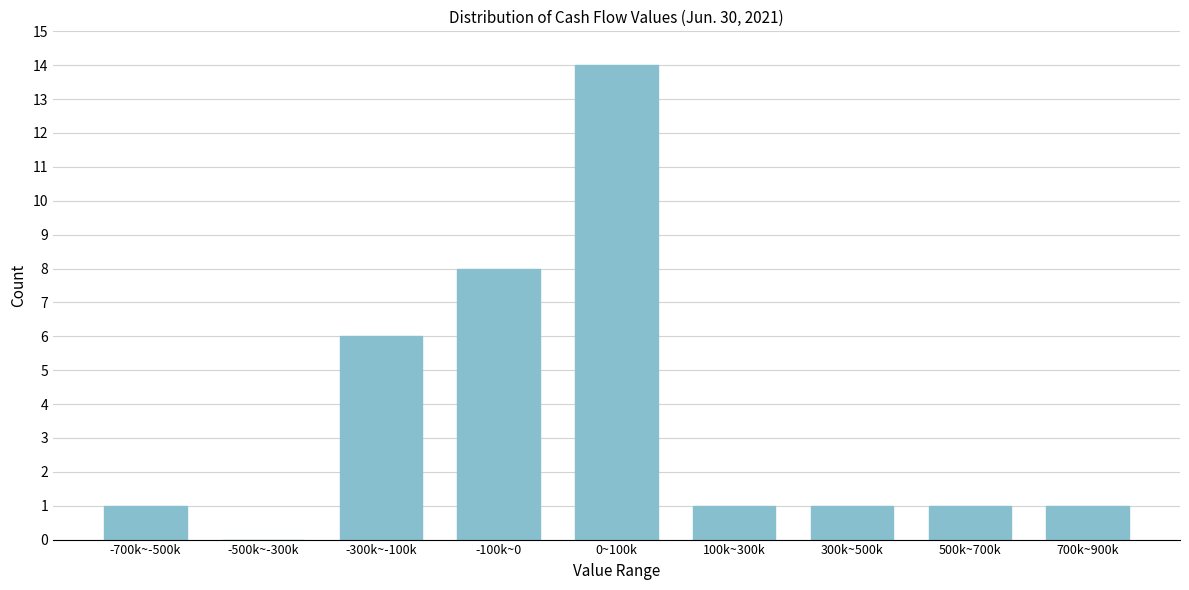

Reading right to left, list all the values displayed in this chart.

700k~900k=1	500k~700k=1	300k~500k=1	100k~300k=1	0~100k=14	-100k~0=8	-300k~-100k=6	-500k~-300k=0	-700k~-500k=1